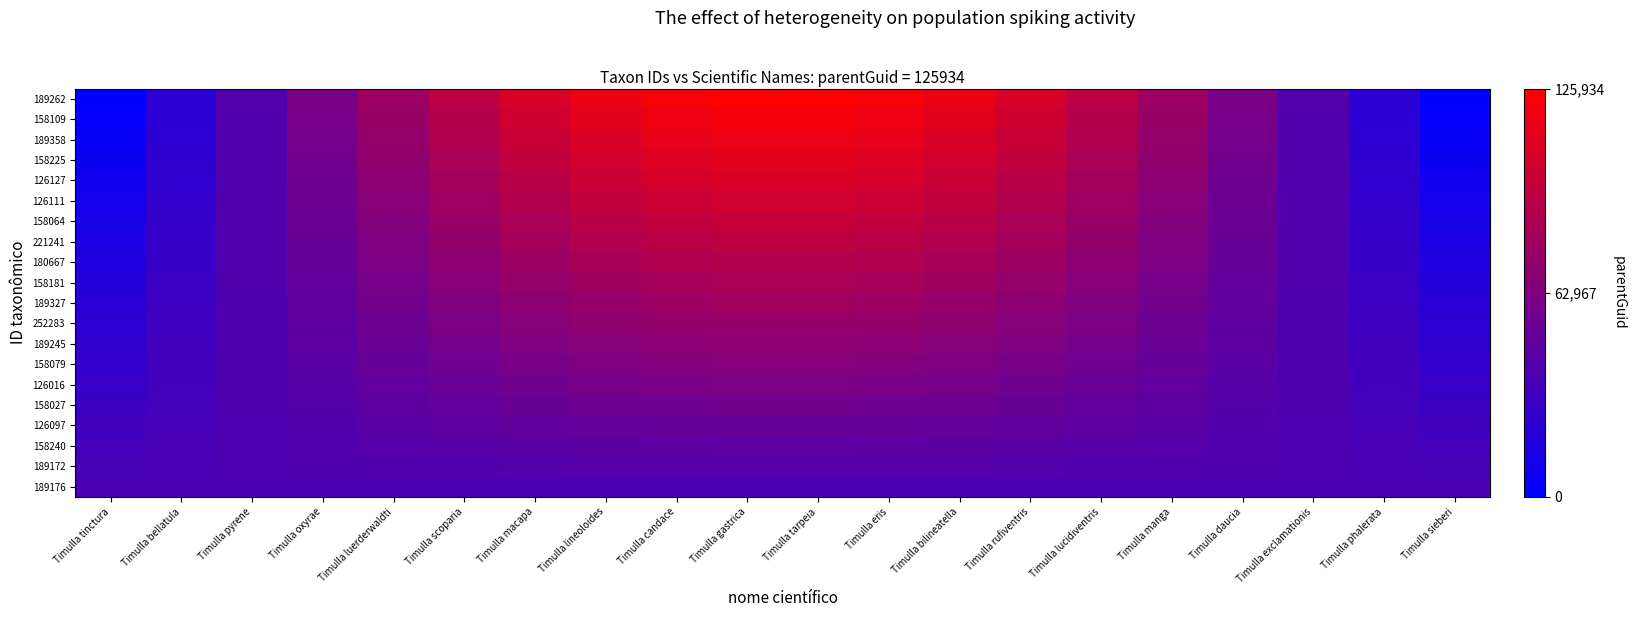

Rank the series by their maximum value, from lowest to highest.

189176, 189172, 158240, 126097, 158027, 126016, 158079, 189245, 252283, 189327, 158181, 180667, 221241, 158064, 126111, 126127, 158225, 189358, 158109, 189262